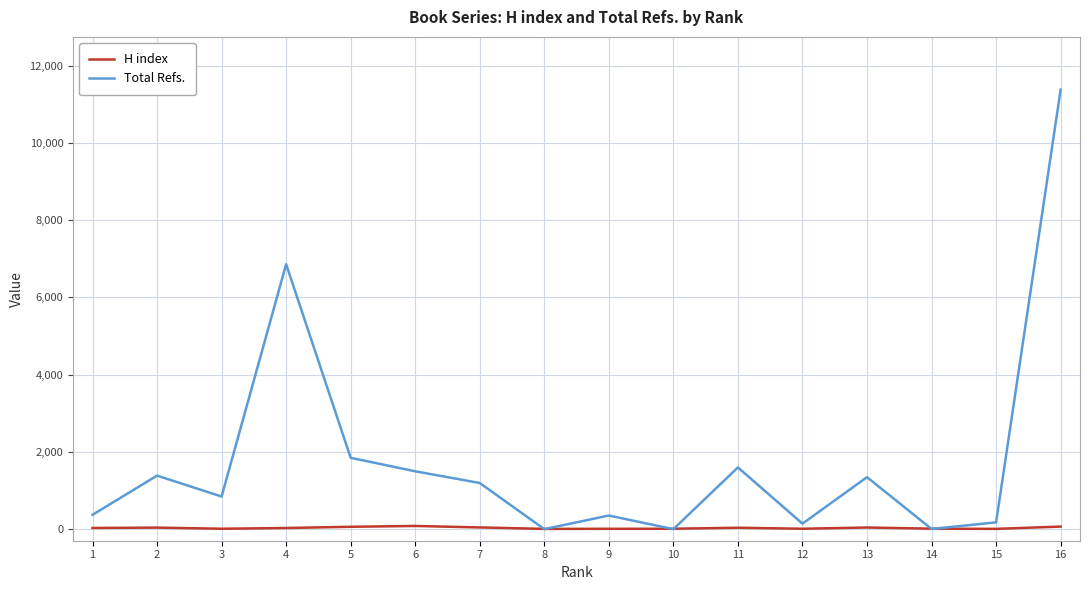

Is it true that H index equals 10 at 12?

True